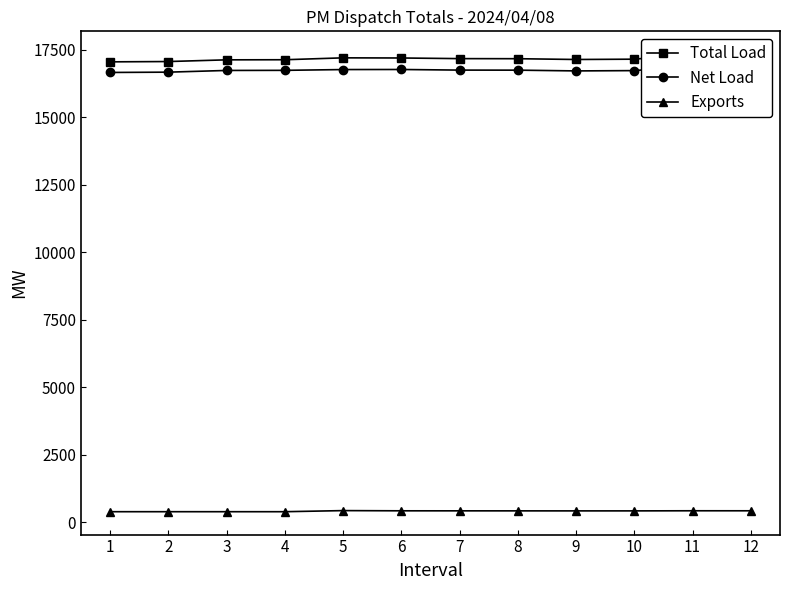

True or false: Net Load and Total Load cross at least once.

False